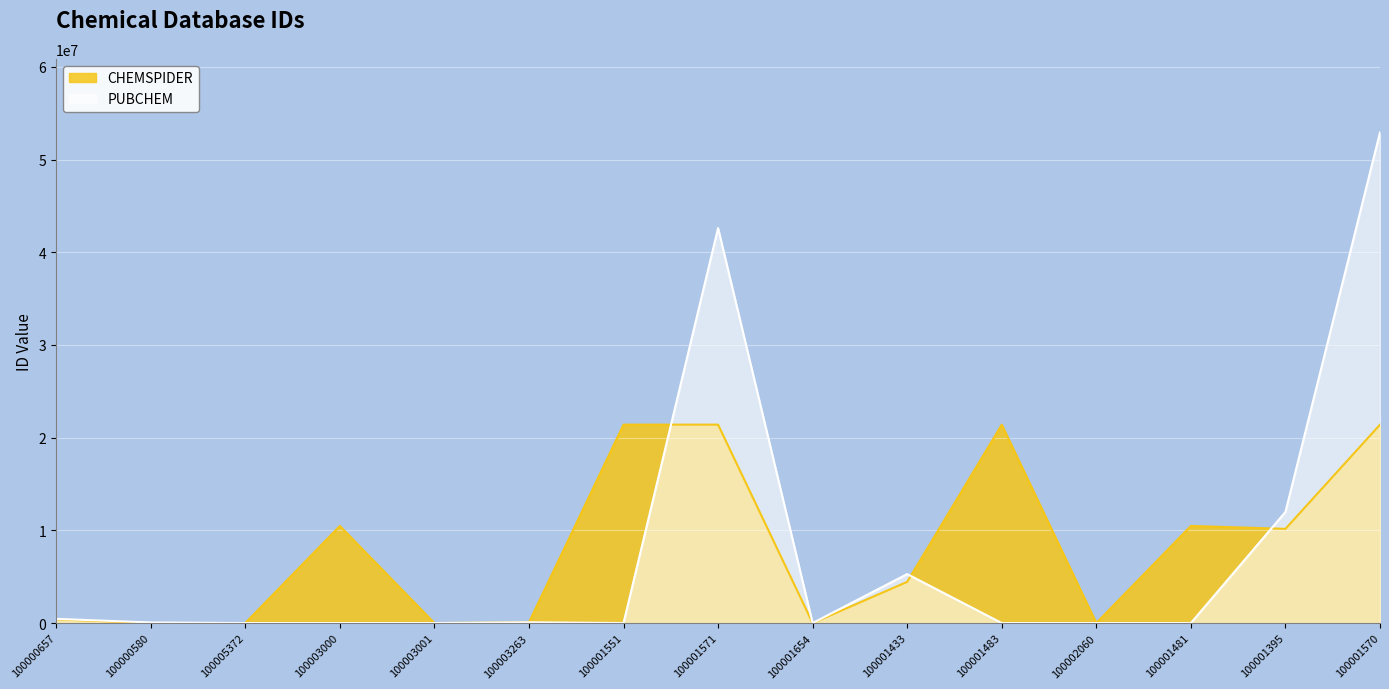

The value of CHEMSPIDER at 100005372 is 0. True or false?

True